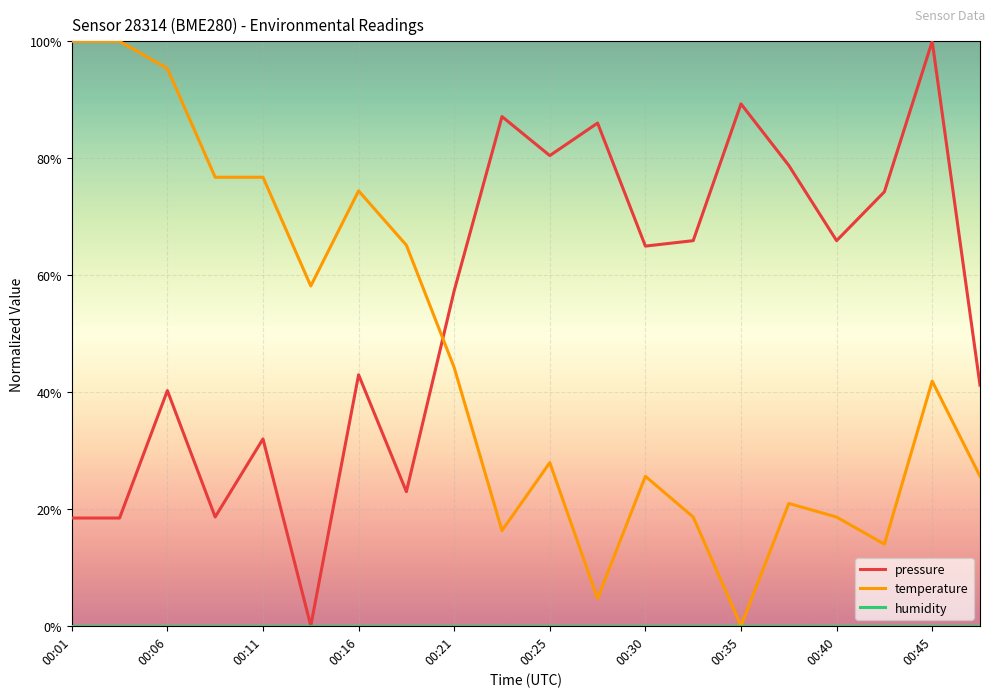

Where is the first local maximum for pressure?

00:06